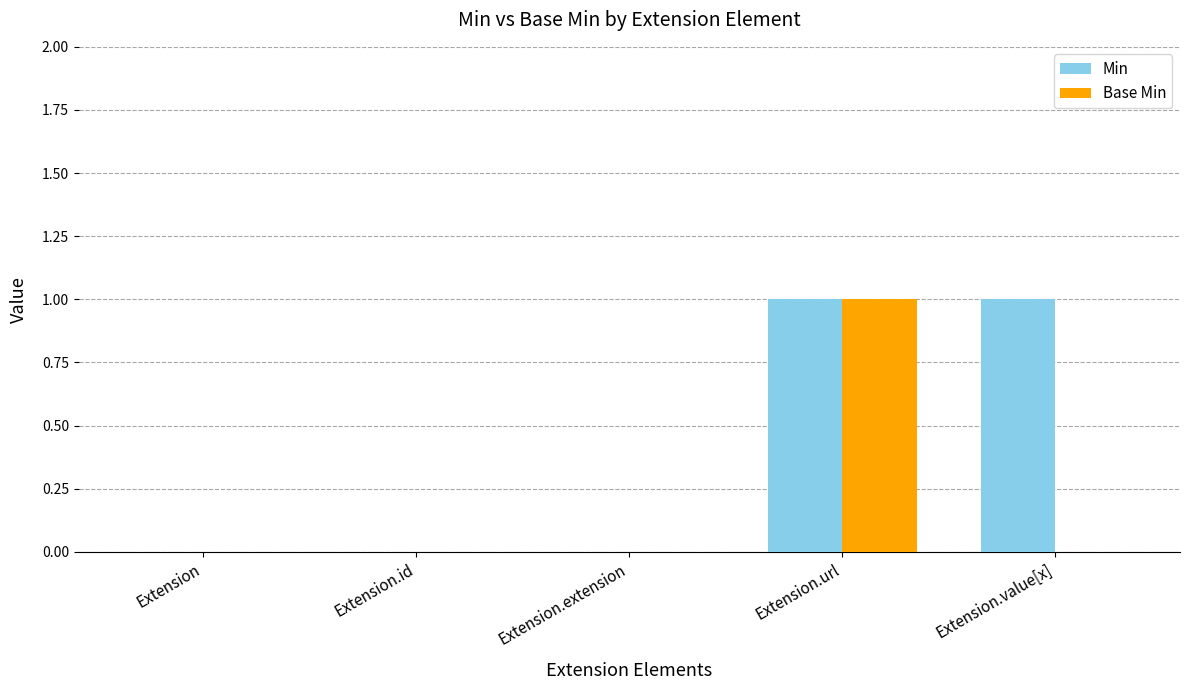

At which category is the sum across all series the highest?

Extension.url